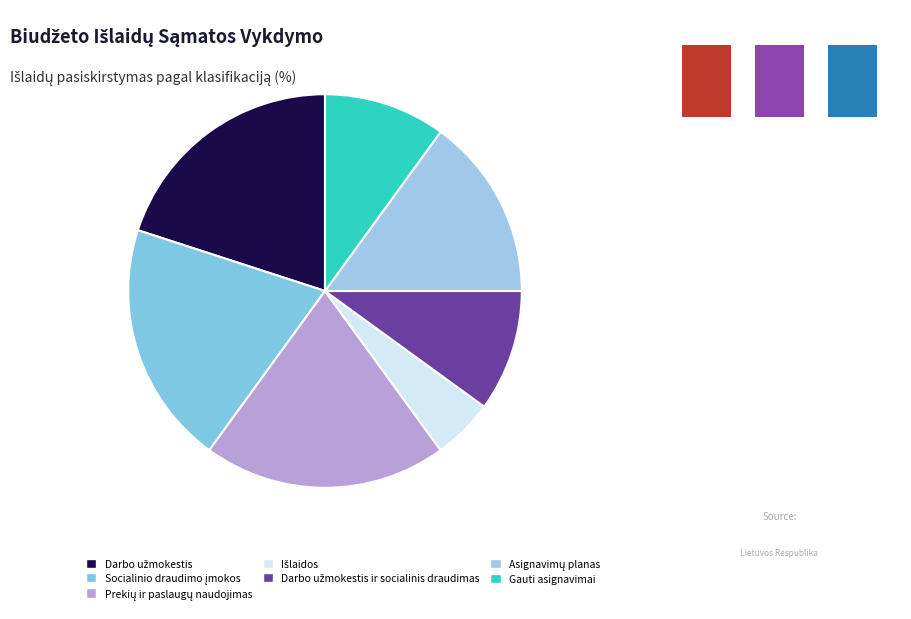

How many segments does this pie chart have?

7